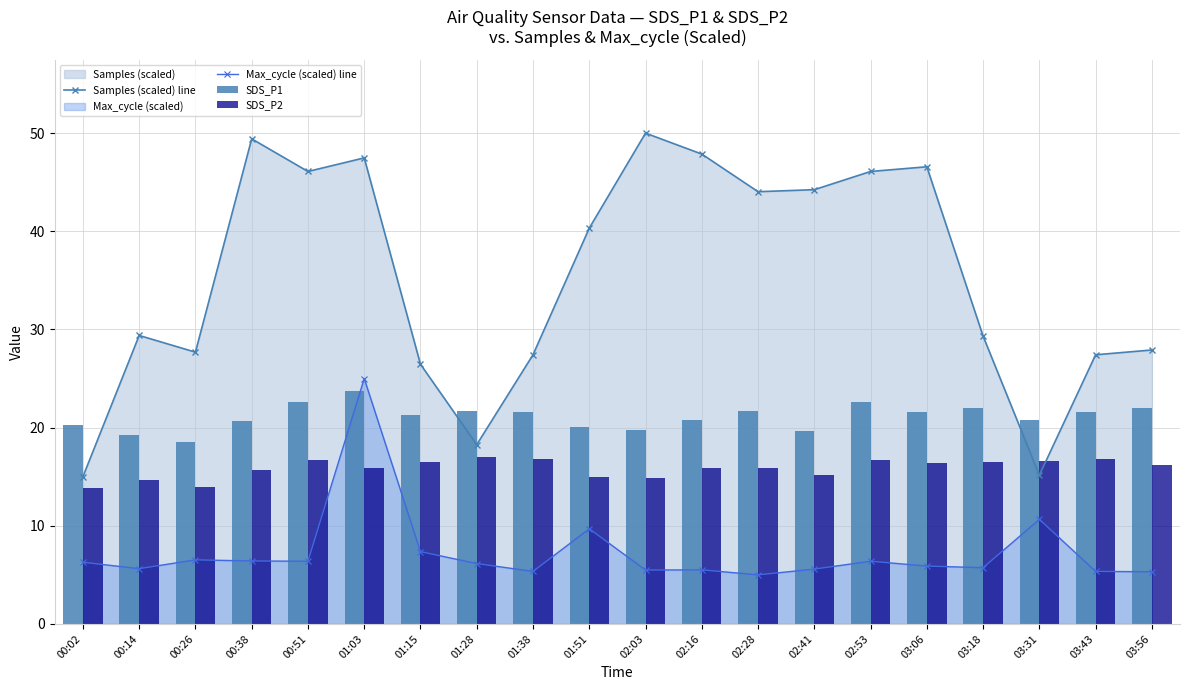

Which series has the widest spread of values?

Samples (scaled) line